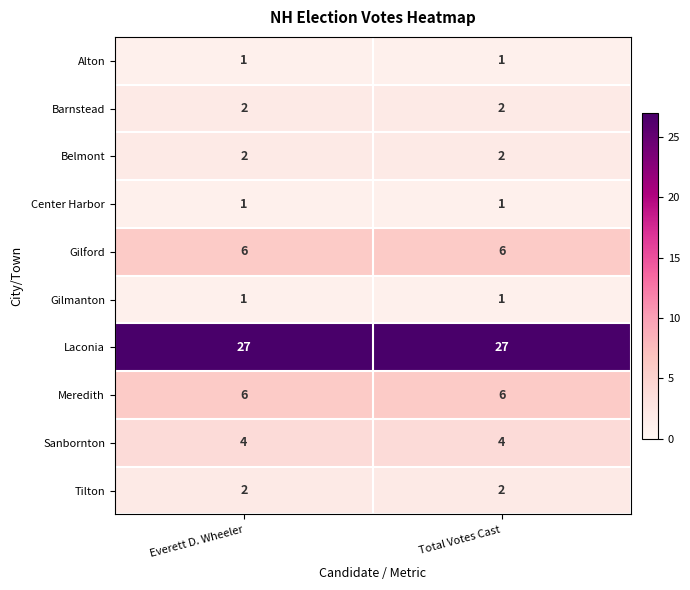

What is the spread (max minus min) of values at Total Votes Cast?

26